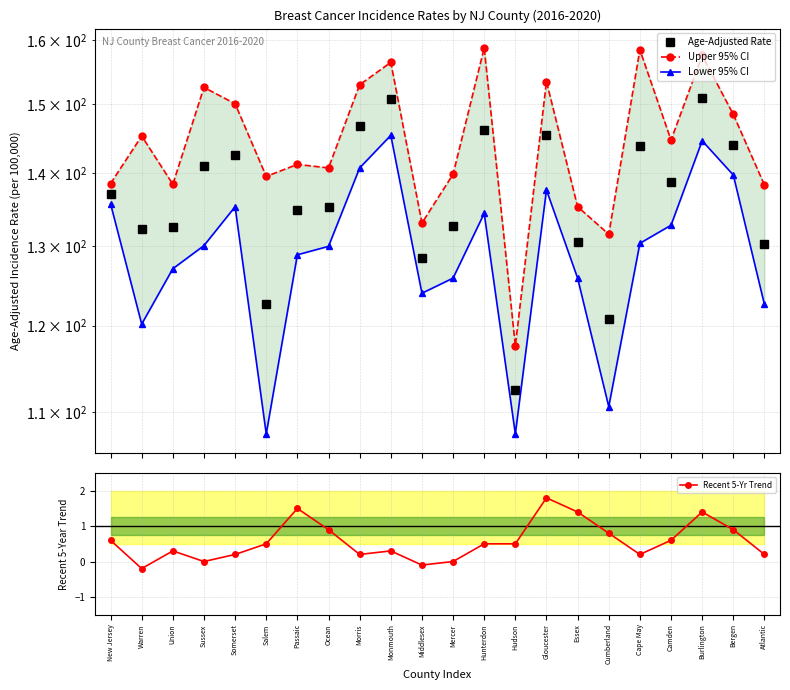

What are all the series names shown in the legend?

Age-Adjusted Rate, Upper 95% CI, Lower 95% CI, Recent 5-Yr Trend